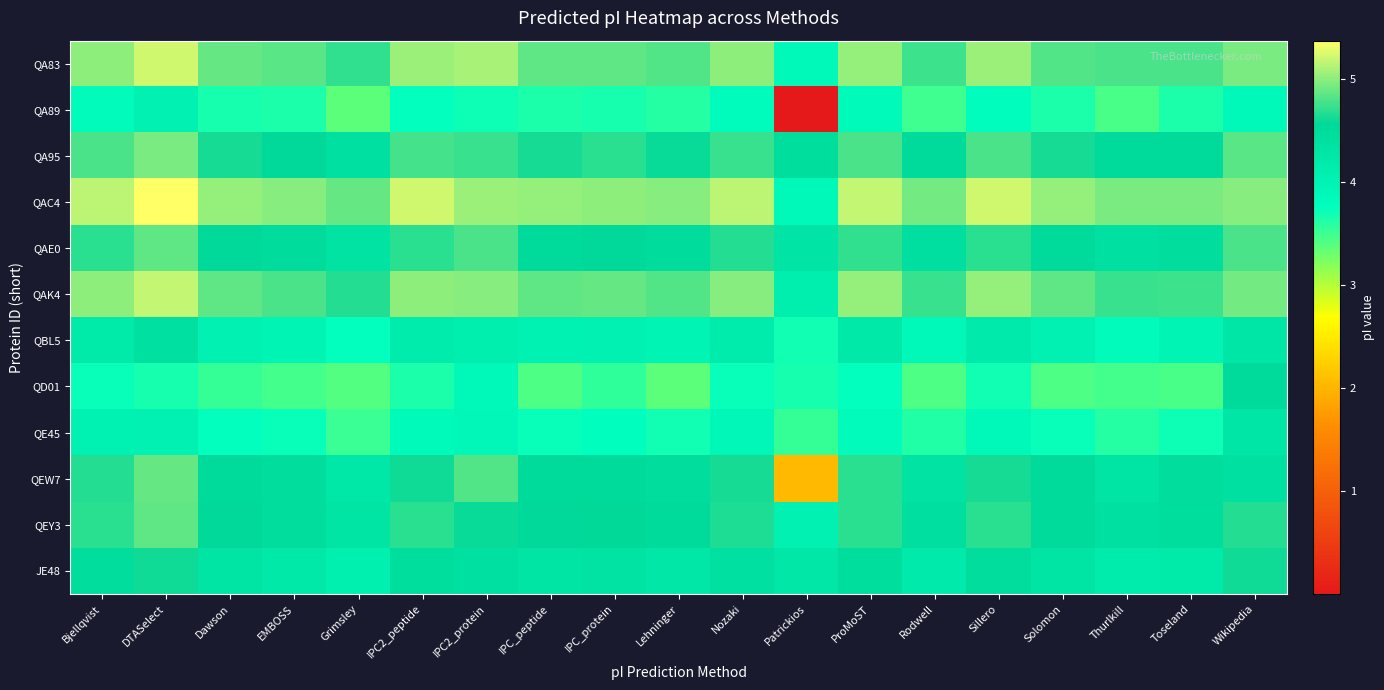

What is the spread (max minus min) of values at IPC2_protein?

1.4